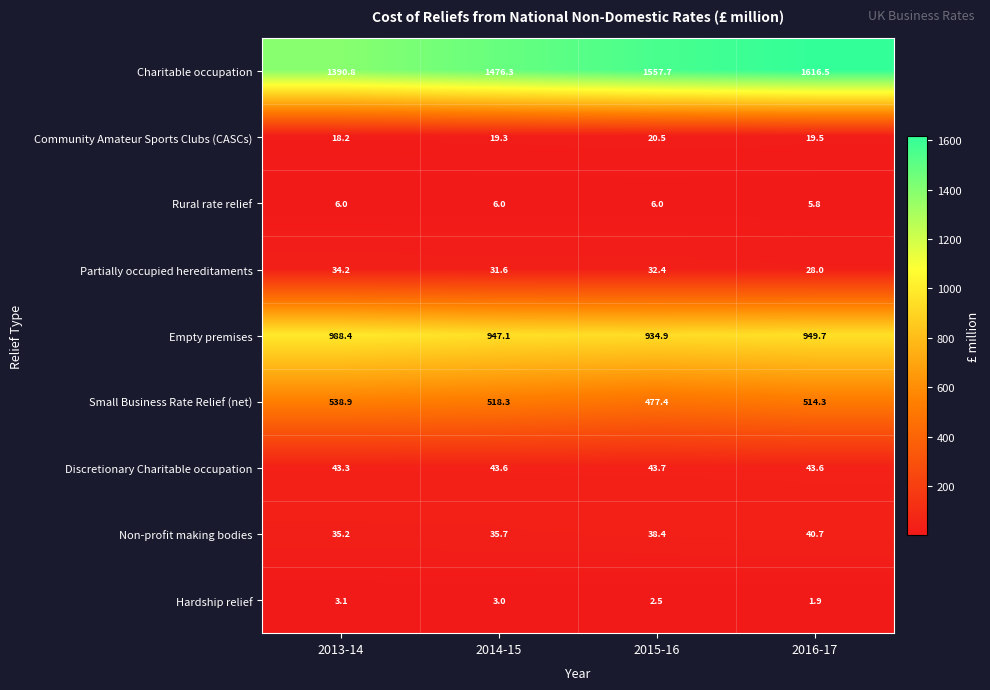

At how many categories does at least one series exceed 1538?

2